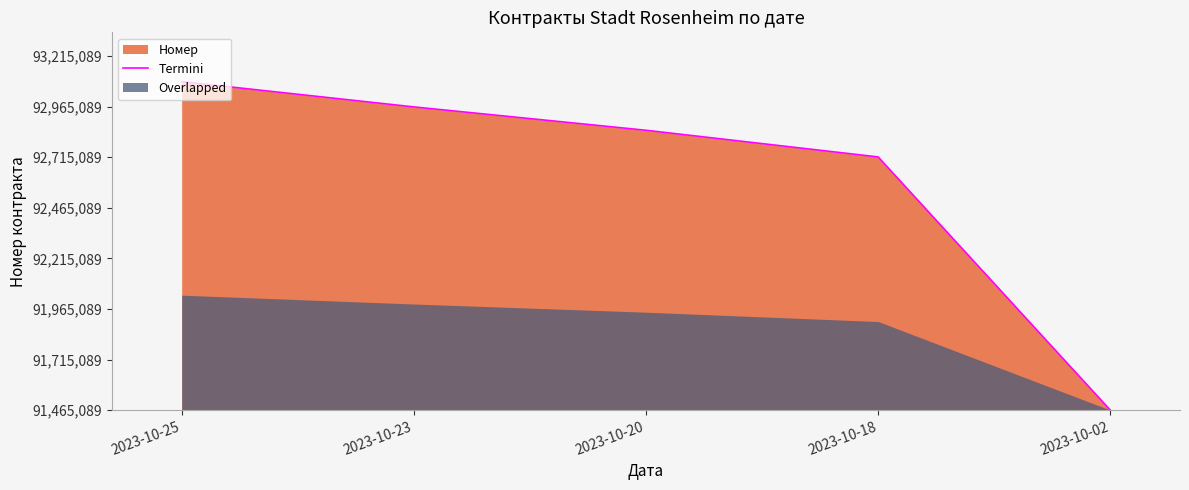

What is the change in value from 2023-10-25 to 2023-10-02?

-1623908